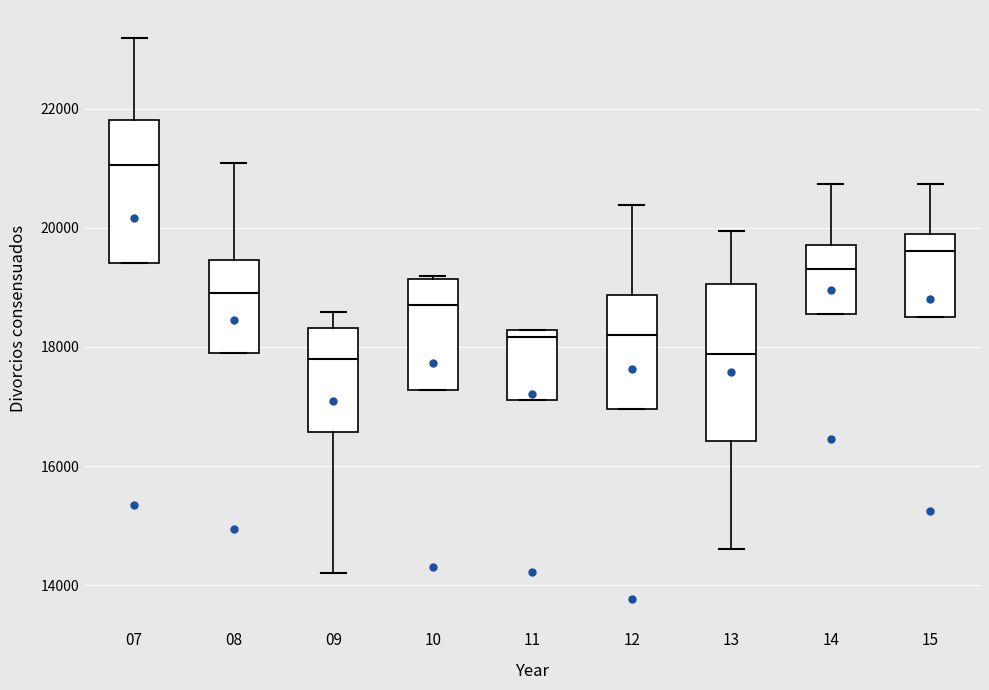

Which box has the highest median line?

07